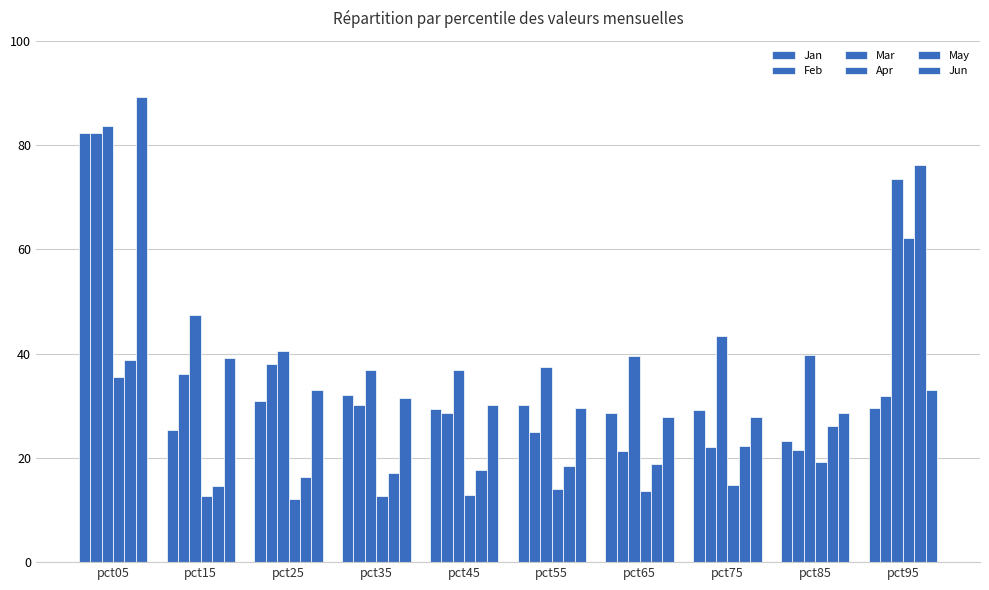

Does the chart contain stacked bars?

No